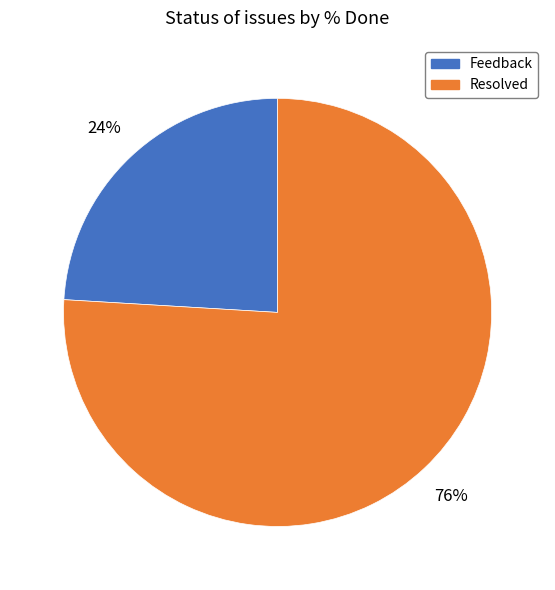

Is there a majority slice in this chart?

Yes